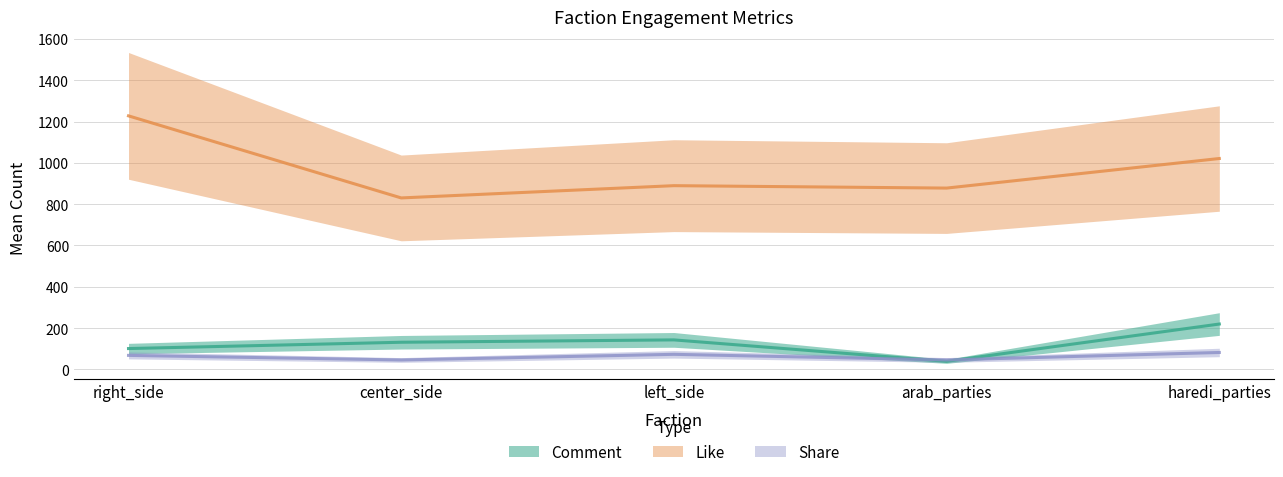

Read the mean_comment_count_this_week value at left_side.

142.8